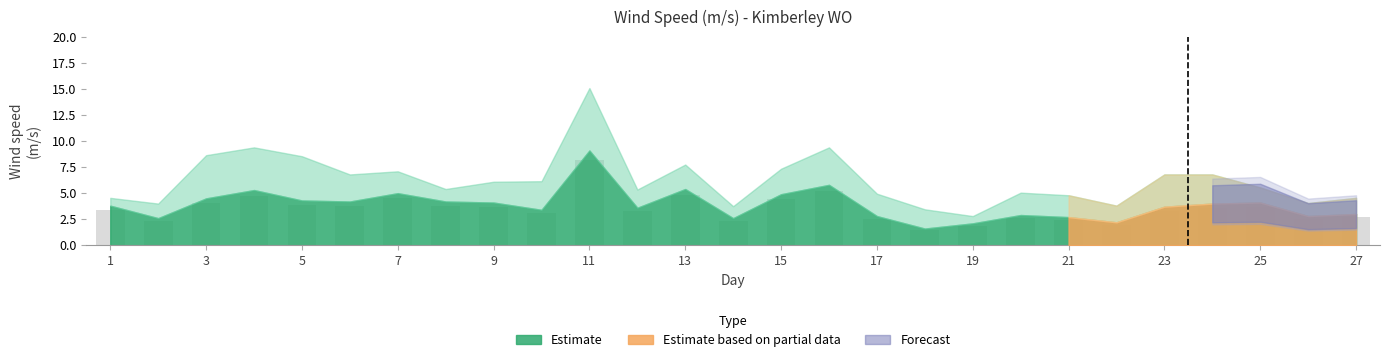

Are the bars horizontal?

No